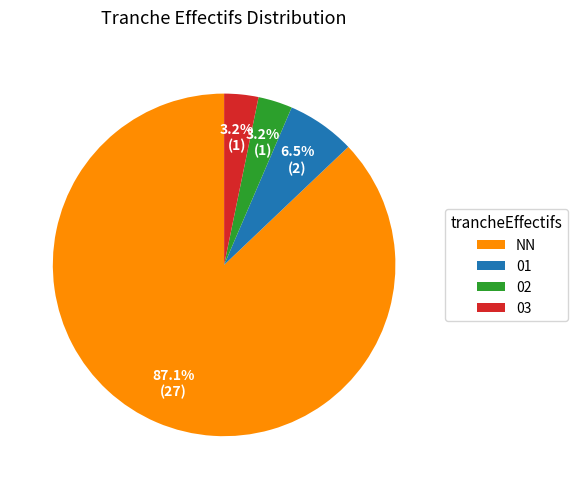

Approximately how many times larger is the value at 01 compared to NN?

0.1